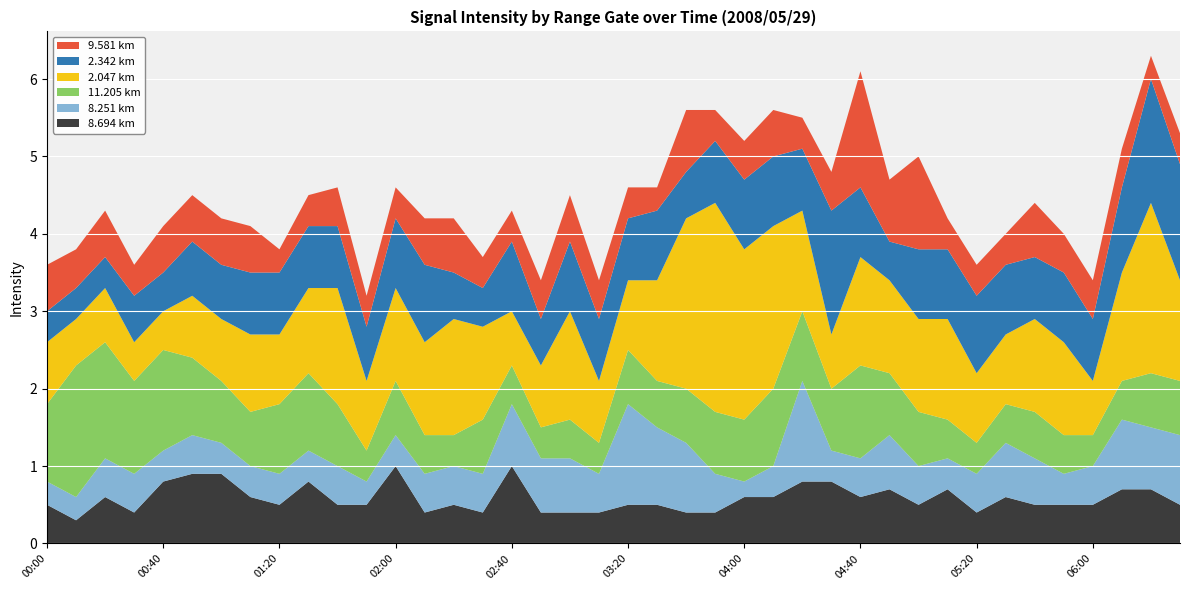

Reading left to right, what are all the values shown in this chart?

9.581: 00:00=0.6	00:10=0.5	00:20=0.6	00:30=0.4	00:40=0.6	00:50=0.6	01:00=0.6	01:10=0.6	01:20=0.3	01:30=0.4	01:40=0.5	01:50=0.4	02:00=0.4	02:10=0.6	02:20=0.7	02:30=0.4	02:40=0.4	02:50=0.5	03:00=0.6	03:10=0.5	03:20=0.4	03:30=0.3	03:40=0.8	03:50=0.4	04:00=0.5	04:10=0.6	04:20=0.4	04:30=0.5	04:40=1.5	04:50=0.8	05:00=1.2	05:10=0.4	05:20=0.4	05:30=0.4	05:40=0.7	05:50=0.5	06:00=0.5	06:10=0.5	06:20=0.3	06:30=0.4
2.342: 00:00=0.4	00:10=0.4	00:20=0.4	00:30=0.6	00:40=0.5	00:50=0.7	01:00=0.7	01:10=0.8	01:20=0.8	01:30=0.8	01:40=0.8	01:50=0.7	02:00=0.9	02:10=1.0	02:20=0.6	02:30=0.5	02:40=0.9	02:50=0.6	03:00=0.9	03:10=0.8	03:20=0.8	03:30=0.9	03:40=0.6	03:50=0.8	04:00=0.9	04:10=0.9	04:20=0.8	04:30=1.6	04:40=0.9	04:50=0.5	05:00=0.9	05:10=0.9	05:20=1.0	05:30=0.9	05:40=0.8	05:50=0.9	06:00=0.8	06:10=1.1	06:20=1.6	06:30=1.5
2.047: 00:00=0.8	00:10=0.6	00:20=0.7	00:30=0.5	00:40=0.5	00:50=0.8	01:00=0.8	01:10=1.0	01:20=0.9	01:30=1.1	01:40=1.5	01:50=0.9	02:00=1.2	02:10=1.2	02:20=1.5	02:30=1.2	02:40=0.7	02:50=0.8	03:00=1.4	03:10=0.8	03:20=0.9	03:30=1.3	03:40=2.2	03:50=2.7	04:00=2.2	04:10=2.1	04:20=1.3	04:30=0.7	04:40=1.4	04:50=1.2	05:00=1.2	05:10=1.3	05:20=0.9	05:30=0.9	05:40=1.2	05:50=1.2	06:00=0.7	06:10=1.4	06:20=2.2	06:30=1.3
11.205: 00:00=1.0	00:10=1.7	00:20=1.5	00:30=1.2	00:40=1.3	00:50=1.0	01:00=0.8	01:10=0.7	01:20=0.9	01:30=1.0	01:40=0.8	01:50=0.4	02:00=0.7	02:10=0.5	02:20=0.4	02:30=0.7	02:40=0.5	02:50=0.4	03:00=0.5	03:10=0.4	03:20=0.7	03:30=0.6	03:40=0.7	03:50=0.8	04:00=0.8	04:10=1.0	04:20=0.9	04:30=0.8	04:40=1.2	04:50=0.8	05:00=0.7	05:10=0.5	05:20=0.4	05:30=0.5	05:40=0.6	05:50=0.5	06:00=0.4	06:10=0.5	06:20=0.7	06:30=0.7
8.251: 00:00=0.3	00:10=0.3	00:20=0.5	00:30=0.5	00:40=0.4	00:50=0.5	01:00=0.4	01:10=0.4	01:20=0.4	01:30=0.4	01:40=0.5	01:50=0.3	02:00=0.4	02:10=0.5	02:20=0.5	02:30=0.5	02:40=0.8	02:50=0.7	03:00=0.7	03:10=0.5	03:20=1.3	03:30=1.0	03:40=0.9	03:50=0.5	04:00=0.2	04:10=0.4	04:20=1.3	04:30=0.4	04:40=0.5	04:50=0.7	05:00=0.5	05:10=0.4	05:20=0.5	05:30=0.7	05:40=0.6	05:50=0.4	06:00=0.5	06:10=0.9	06:20=0.8	06:30=0.9
8.694: 00:00=0.5	00:10=0.3	00:20=0.6	00:30=0.4	00:40=0.8	00:50=0.9	01:00=0.9	01:10=0.6	01:20=0.5	01:30=0.8	01:40=0.5	01:50=0.5	02:00=1.0	02:10=0.4	02:20=0.5	02:30=0.4	02:40=1.0	02:50=0.4	03:00=0.4	03:10=0.4	03:20=0.5	03:30=0.5	03:40=0.4	03:50=0.4	04:00=0.6	04:10=0.6	04:20=0.8	04:30=0.8	04:40=0.6	04:50=0.7	05:00=0.5	05:10=0.7	05:20=0.4	05:30=0.6	05:40=0.5	05:50=0.5	06:00=0.5	06:10=0.7	06:20=0.7	06:30=0.5